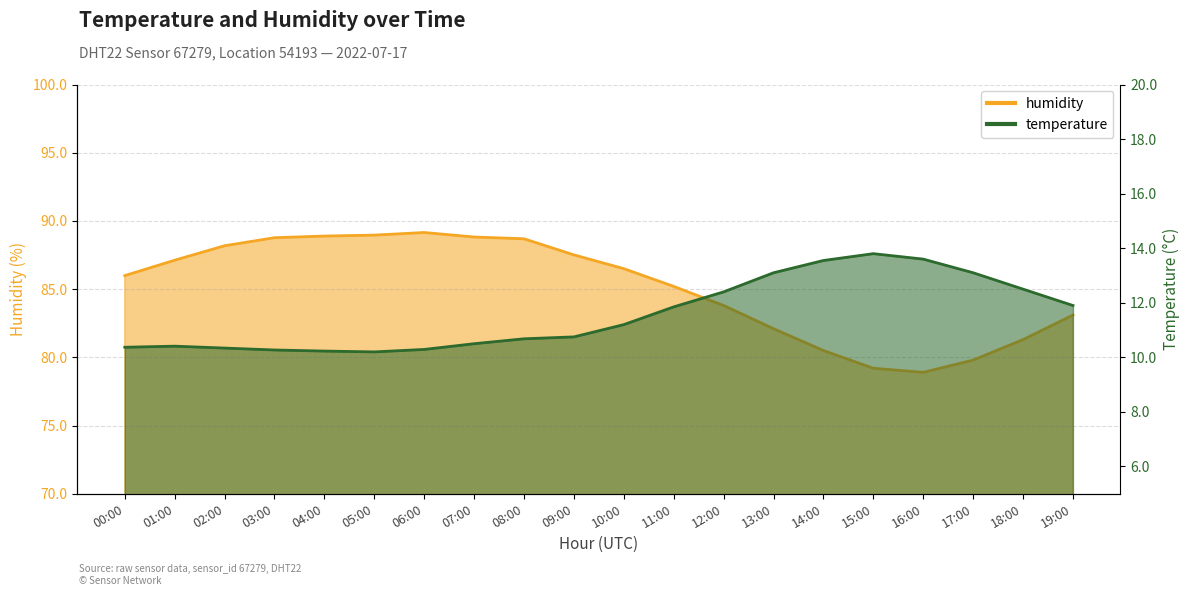

List the series in order of their peak value, highest first.

humidity, temperature